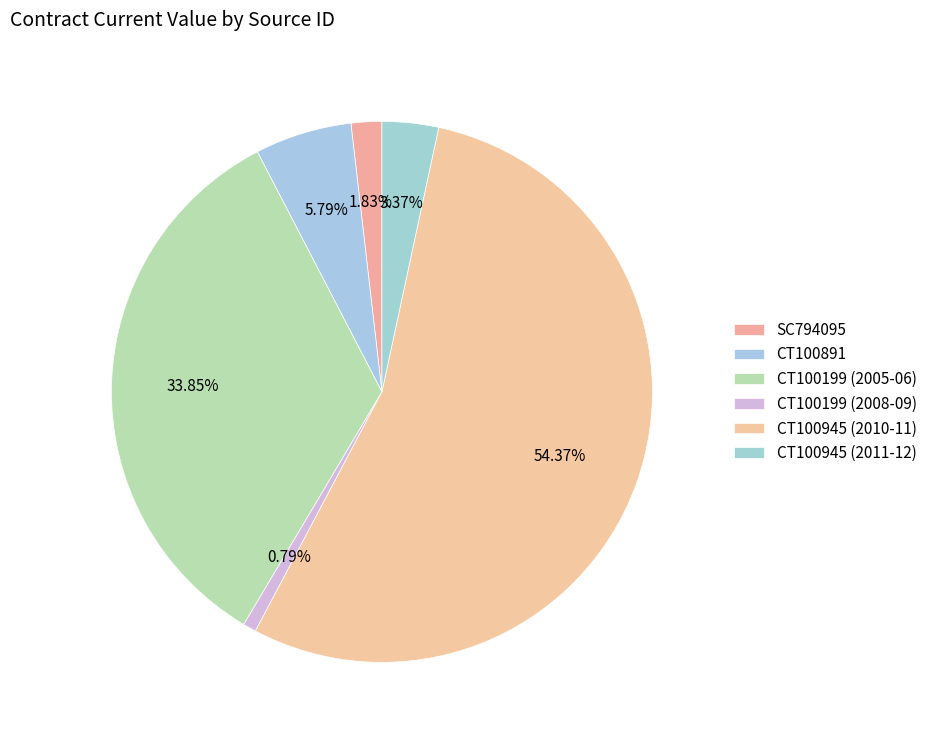

Count the number of slices in the pie.

6